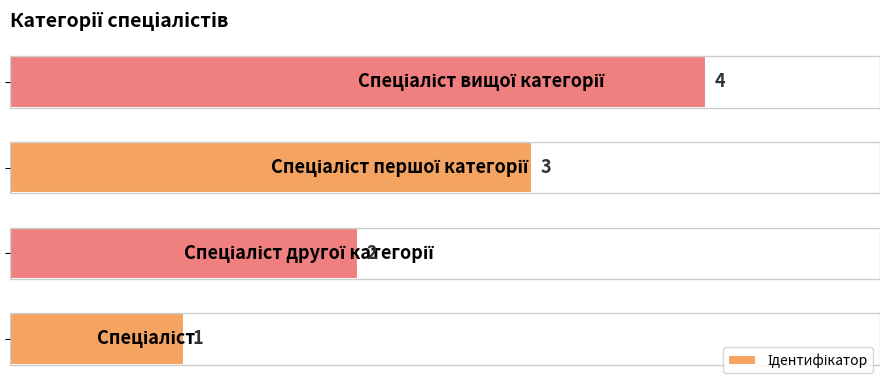

What is the sum of all values?

10